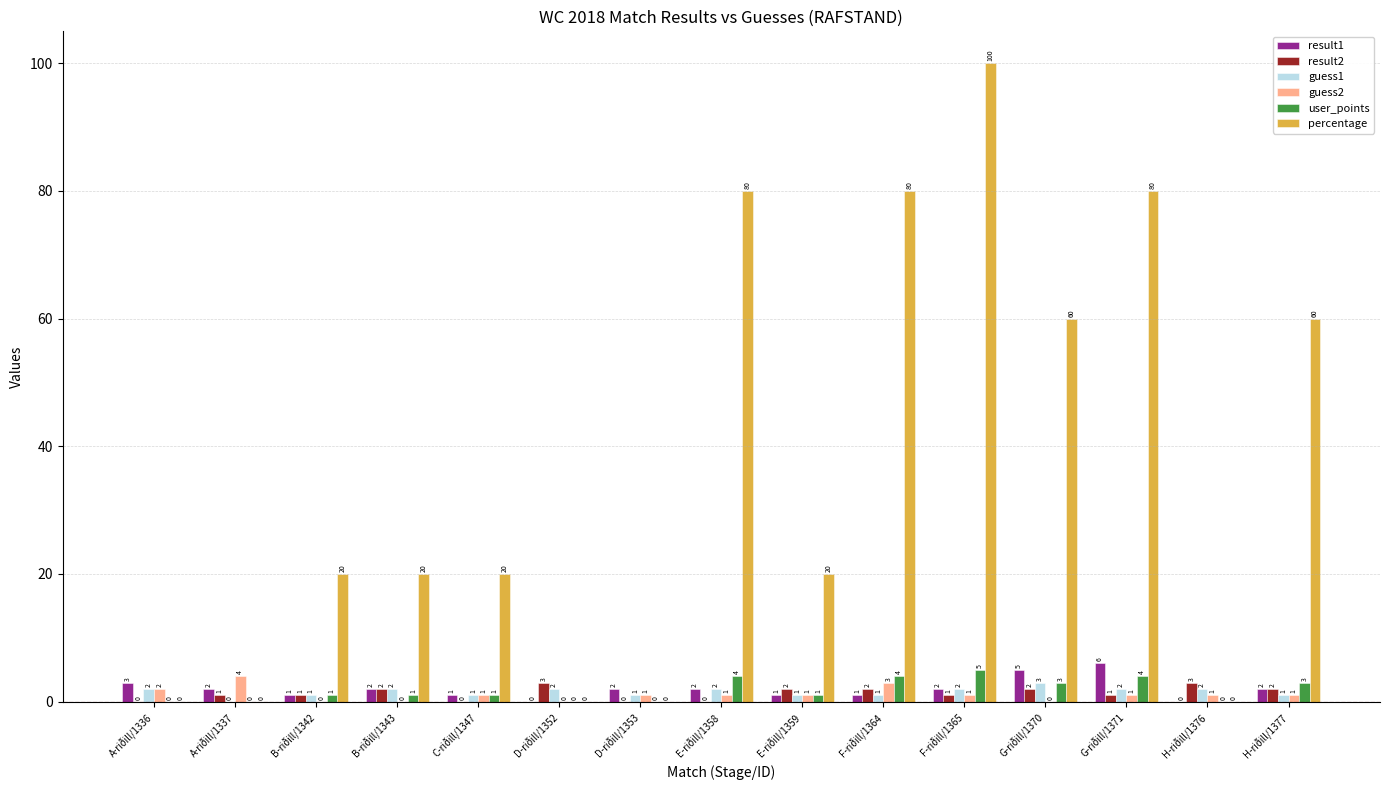

How many distinct data groups are displayed?

6